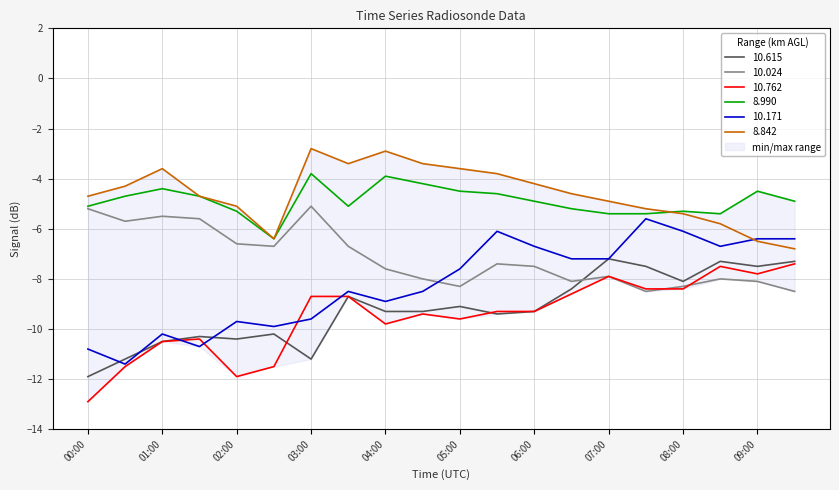

At how many categories does at least one series exceed -4?

7